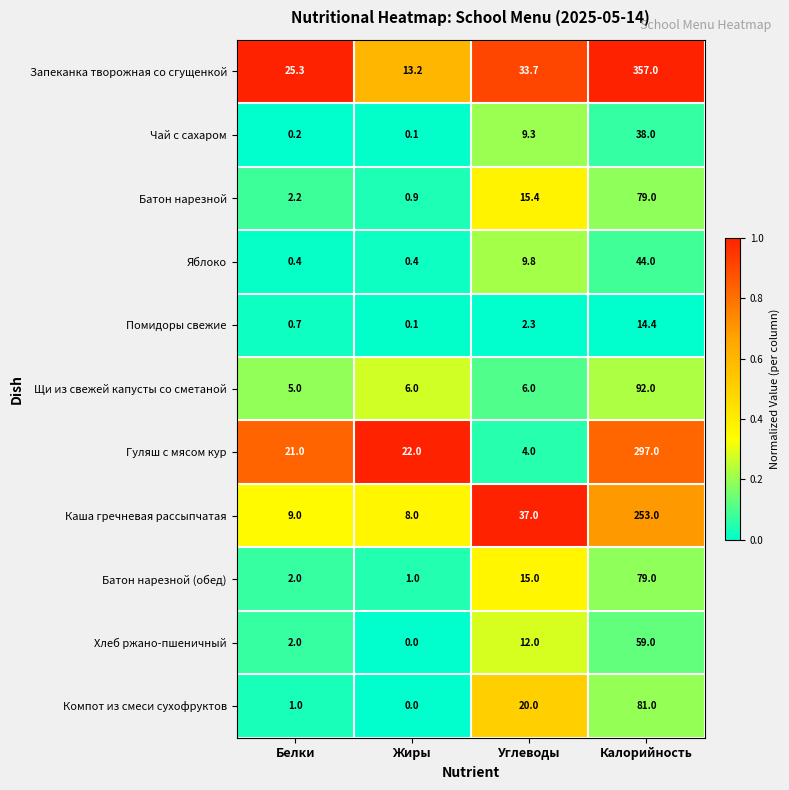

What is the difference between the second highest and second lowest values in the Яблоко series?

9.4